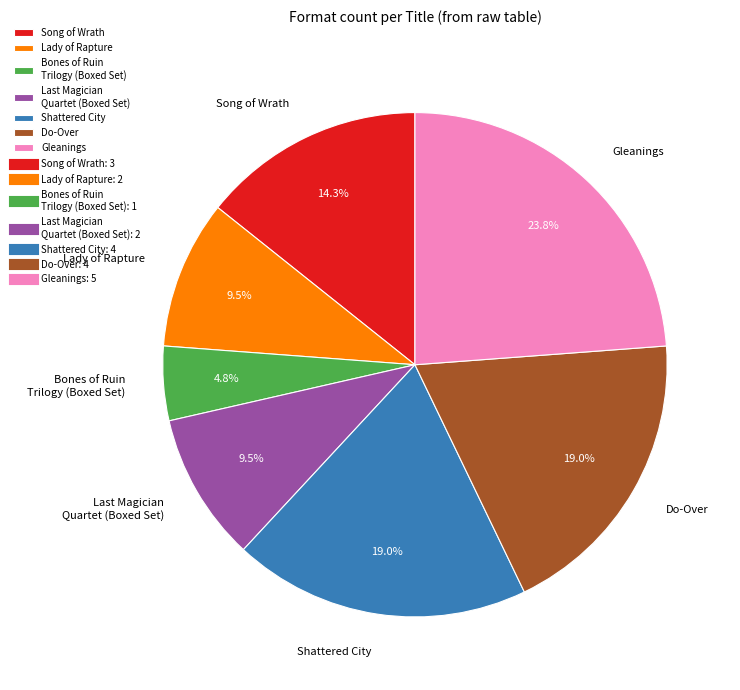

Approximately how many times larger is the value at Song of Wrath compared to Gleanings?

0.6